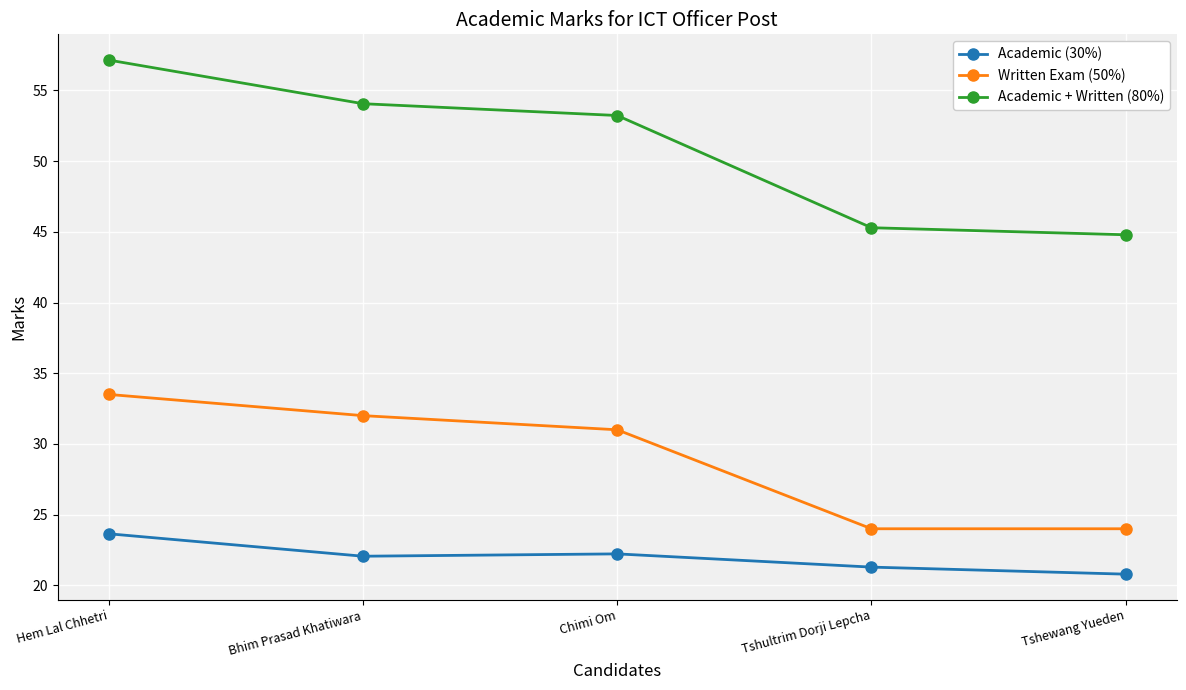

The Academic + Written (80%) series shows 54.1 at Bhim Prasad Khatiwara. True or false?

True